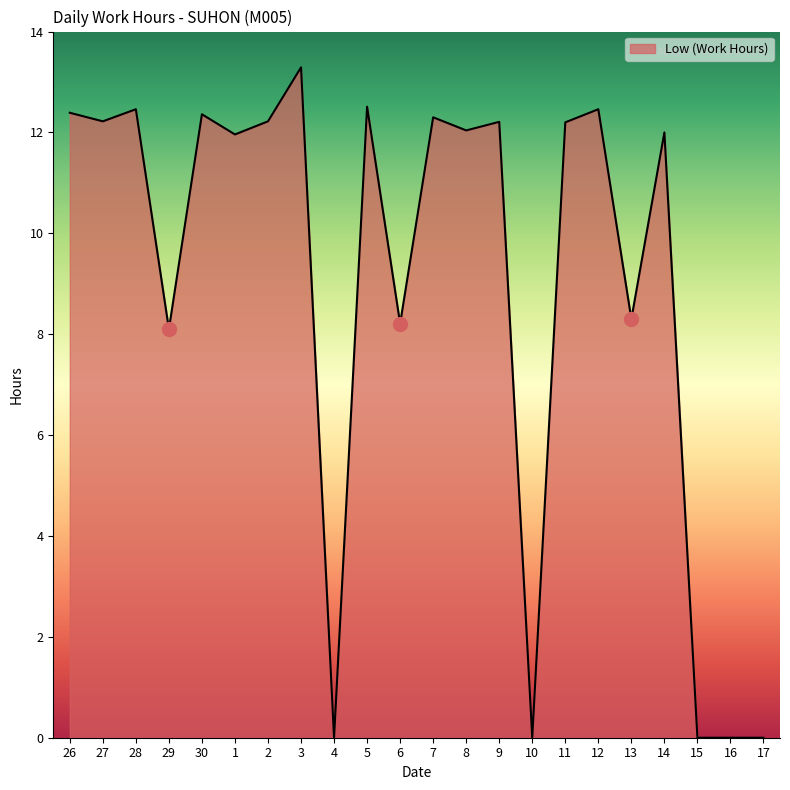

What is the difference between the maximum and minimum values?

13.3